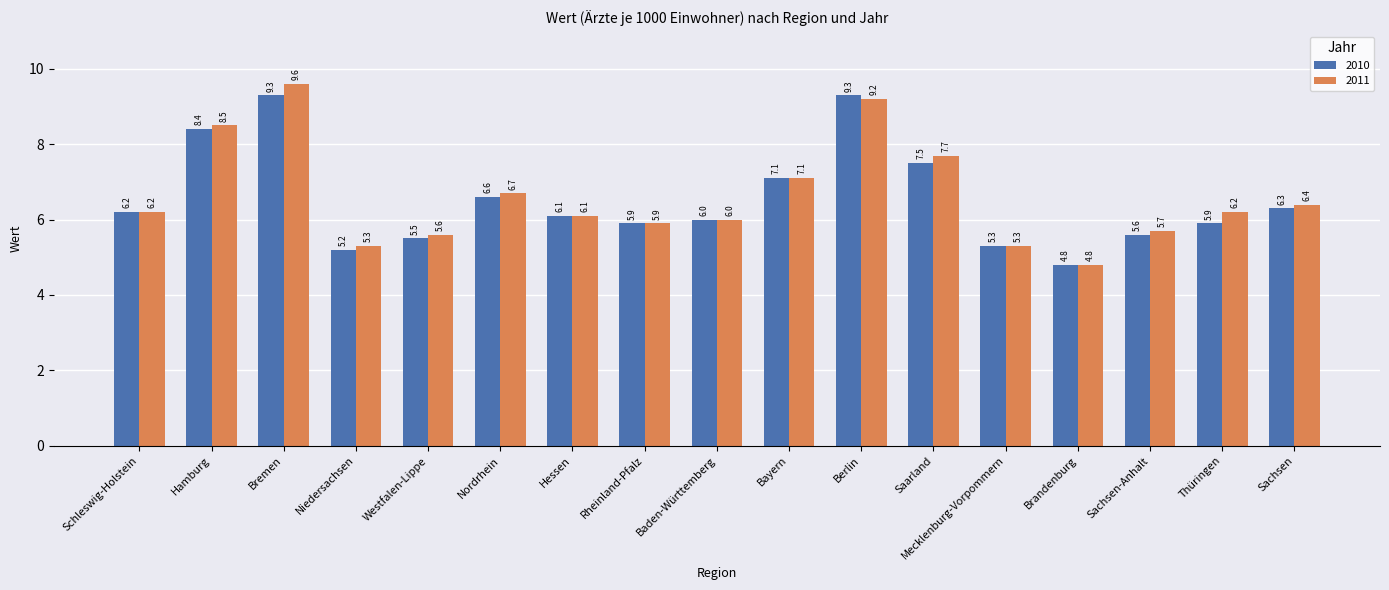

What is the total value across all series at Thüringen?

12.1